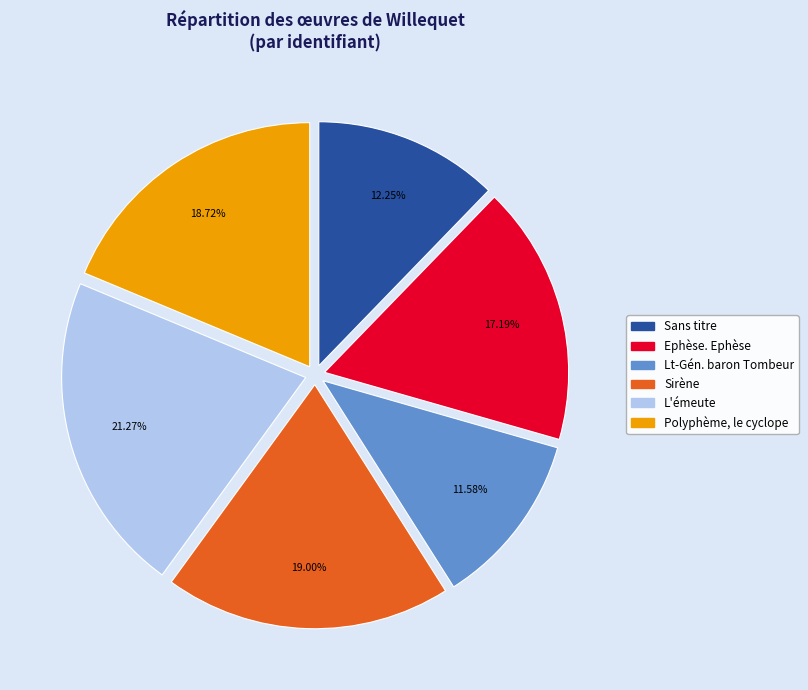

To the nearest percent, what percentage of the pie is Sans titre?

12%